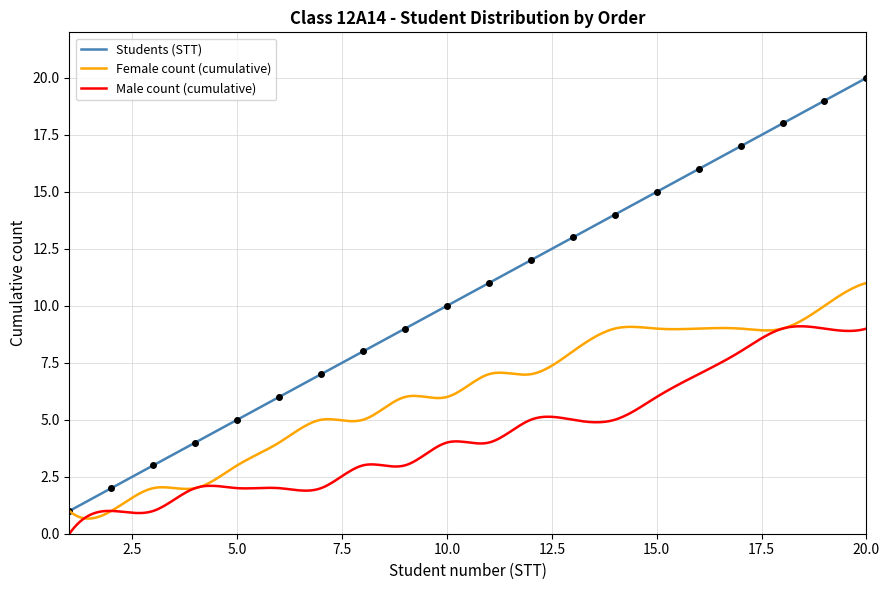

Which has a higher value, 15 or 18?

18